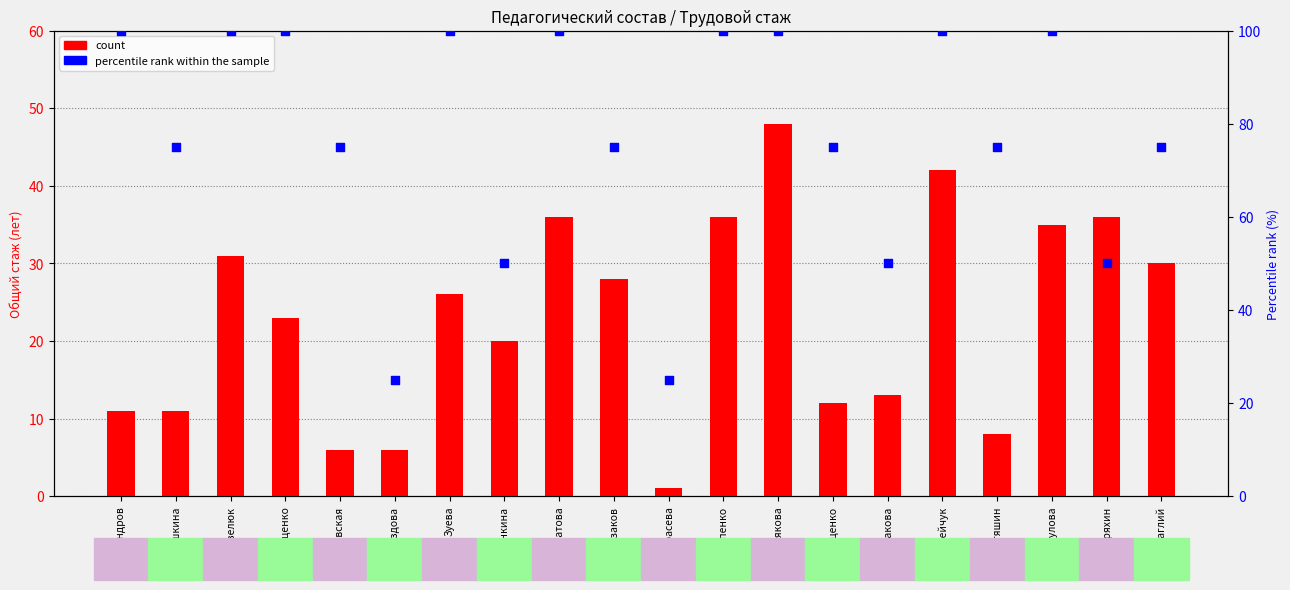

Which series reaches the minimum Y coordinate?

count